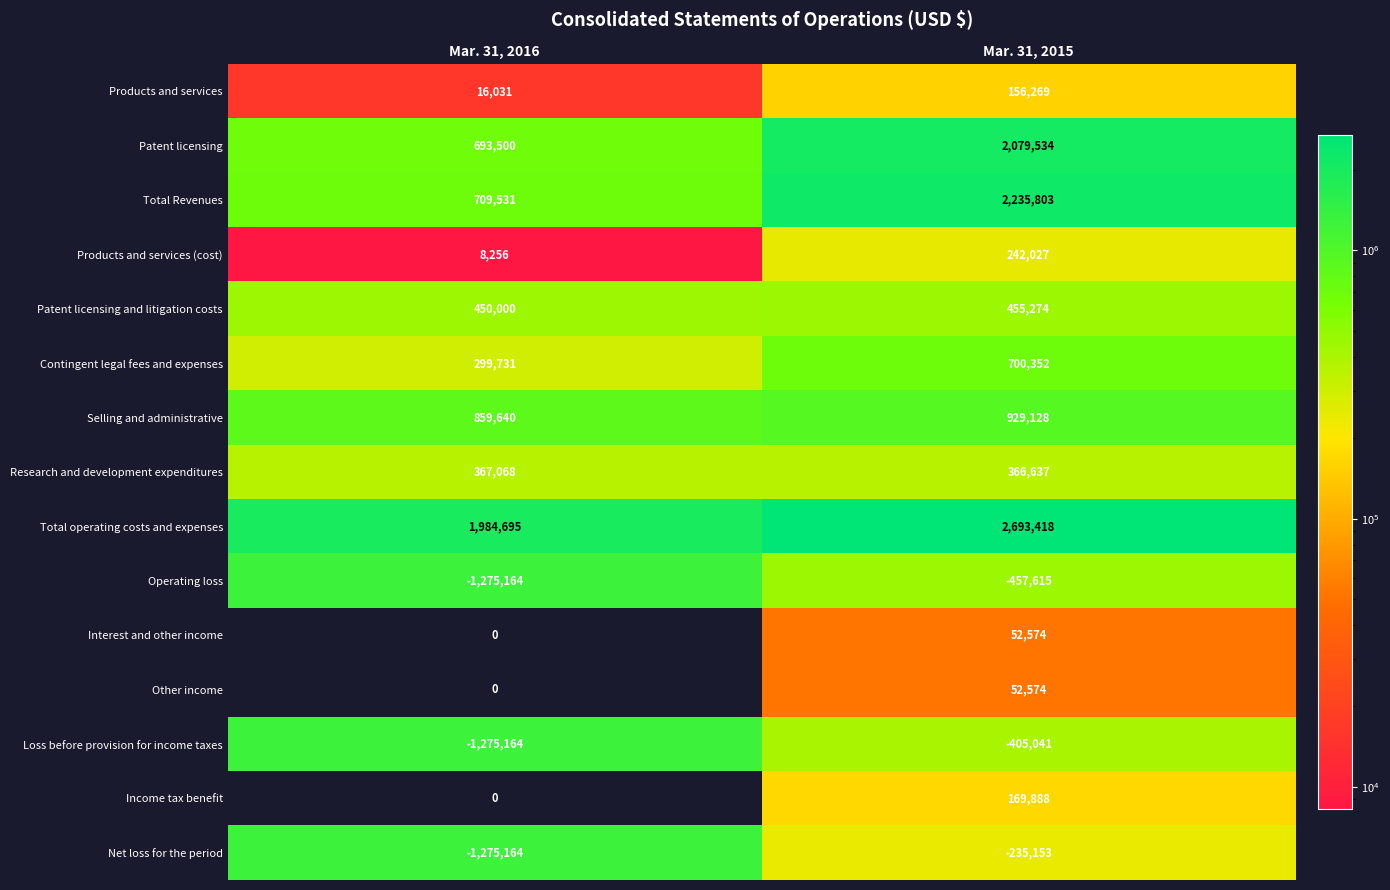

The value of Contingent legal fees and expenses at Mar. 31, 2016 is 299731. True or false?

True